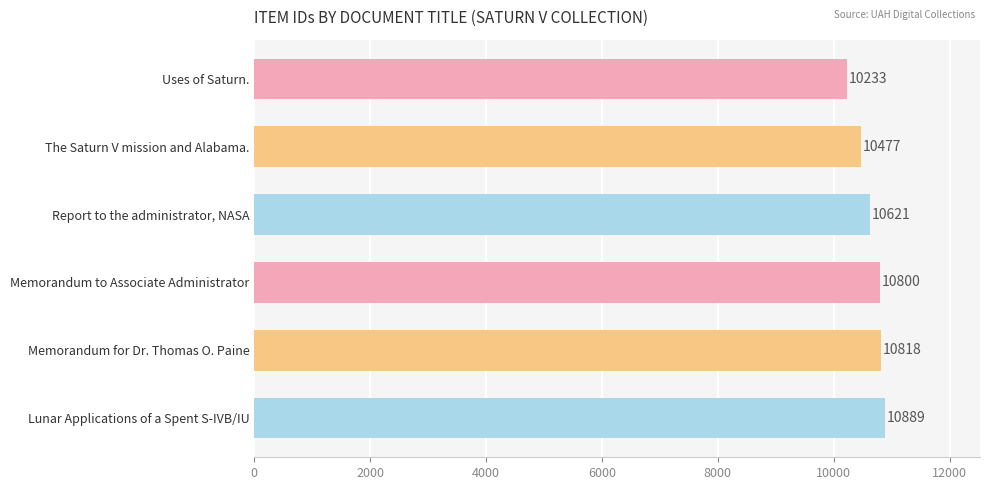

Reading top to bottom, extract all data points from this chart.

Uses of Saturn.=10233	The Saturn V mission and Alabama.=10477	Report to the administrator, NASA=10621	Memorandum to Associate Administrator=10800	Memorandum for Dr. Thomas O. Paine=10818	Lunar Applications of a Spent S-IVB/IU=10889